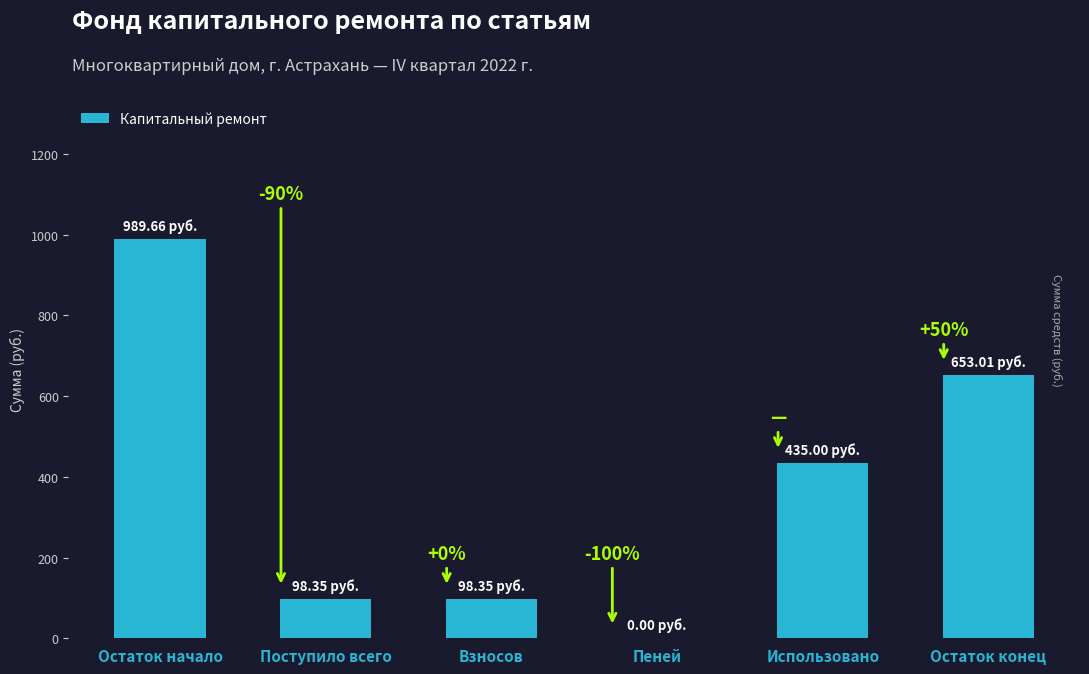

Are the bars grouped side by side (vs. stacked)?

No